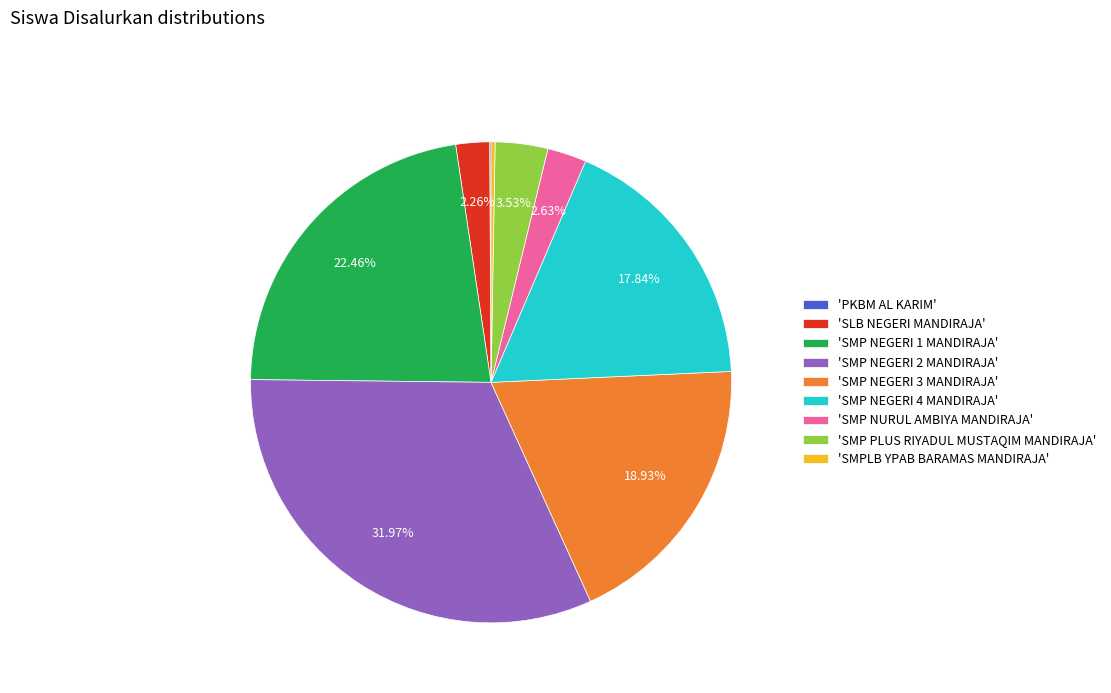

Do 'SLB NEGERI MANDIRAJA' and 'SMP PLUS RIYADUL MUSTAQIM MANDIRAJA' together represent more than half of the pie?

No